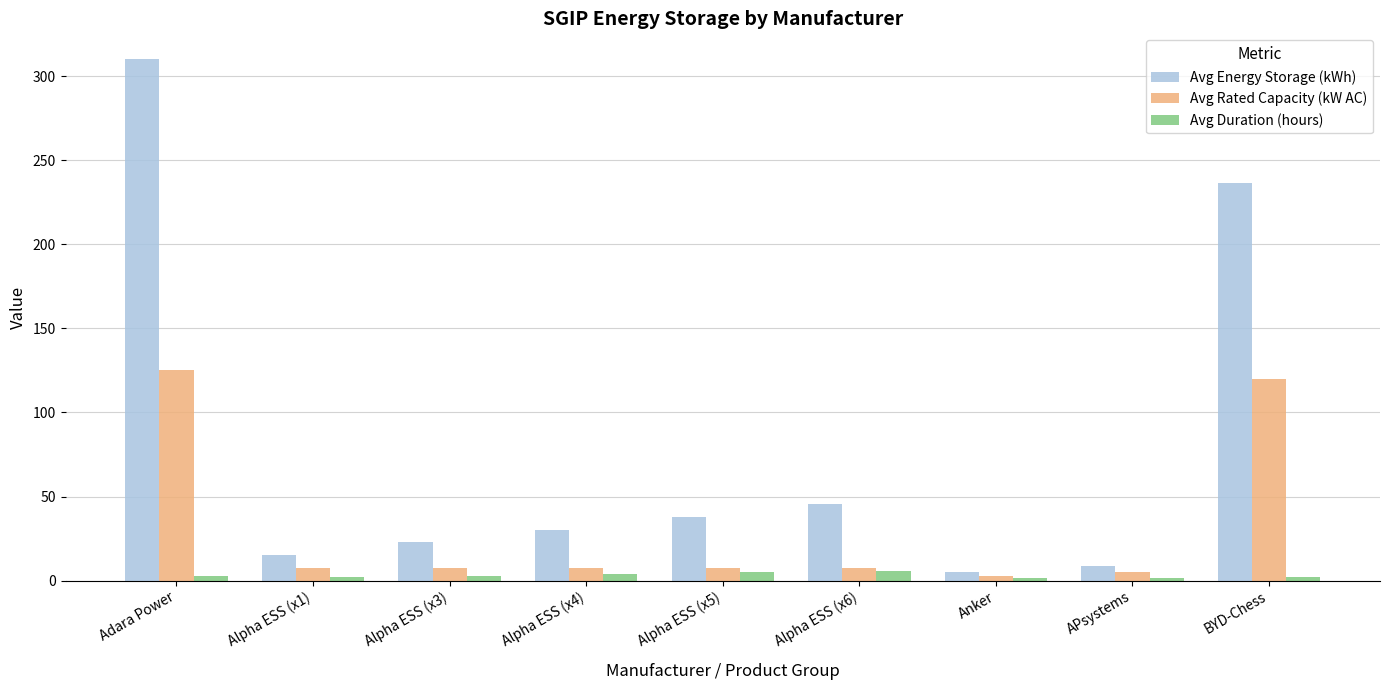

What is the label of the 1st bar from the left?

Adara Power